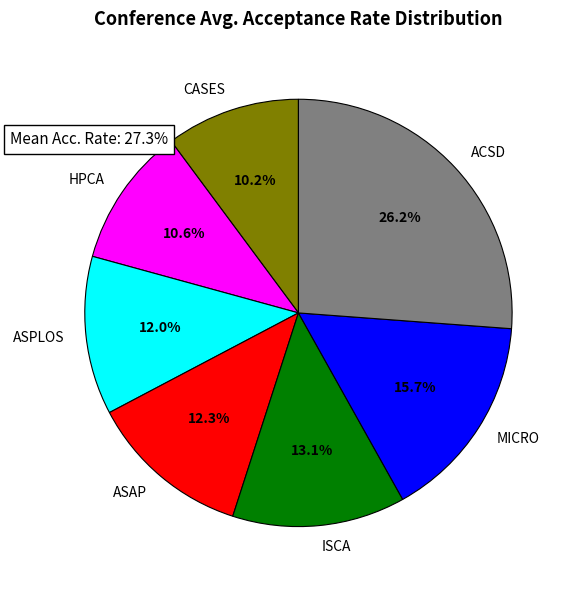

True or false: CASES accounts for 10% of the total.

True